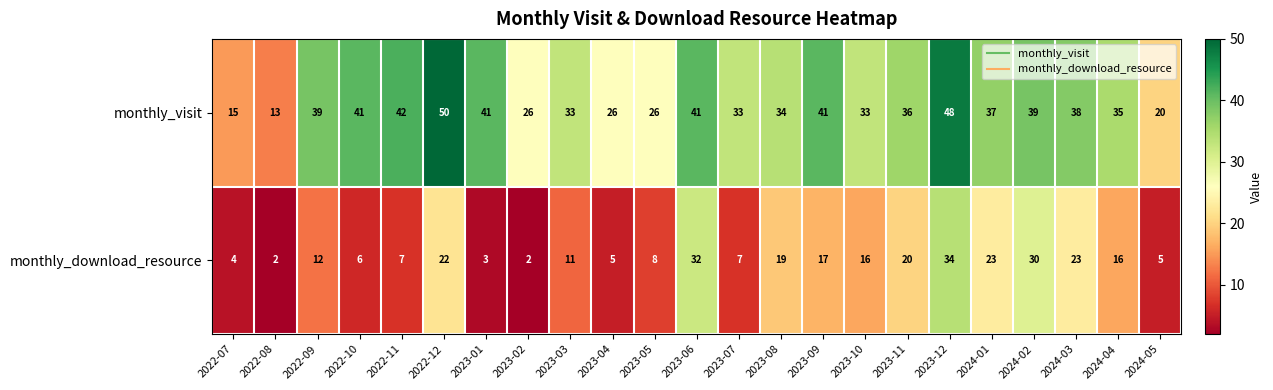

The value of monthly_download_resource at 2022-09 is 12. True or false?

True